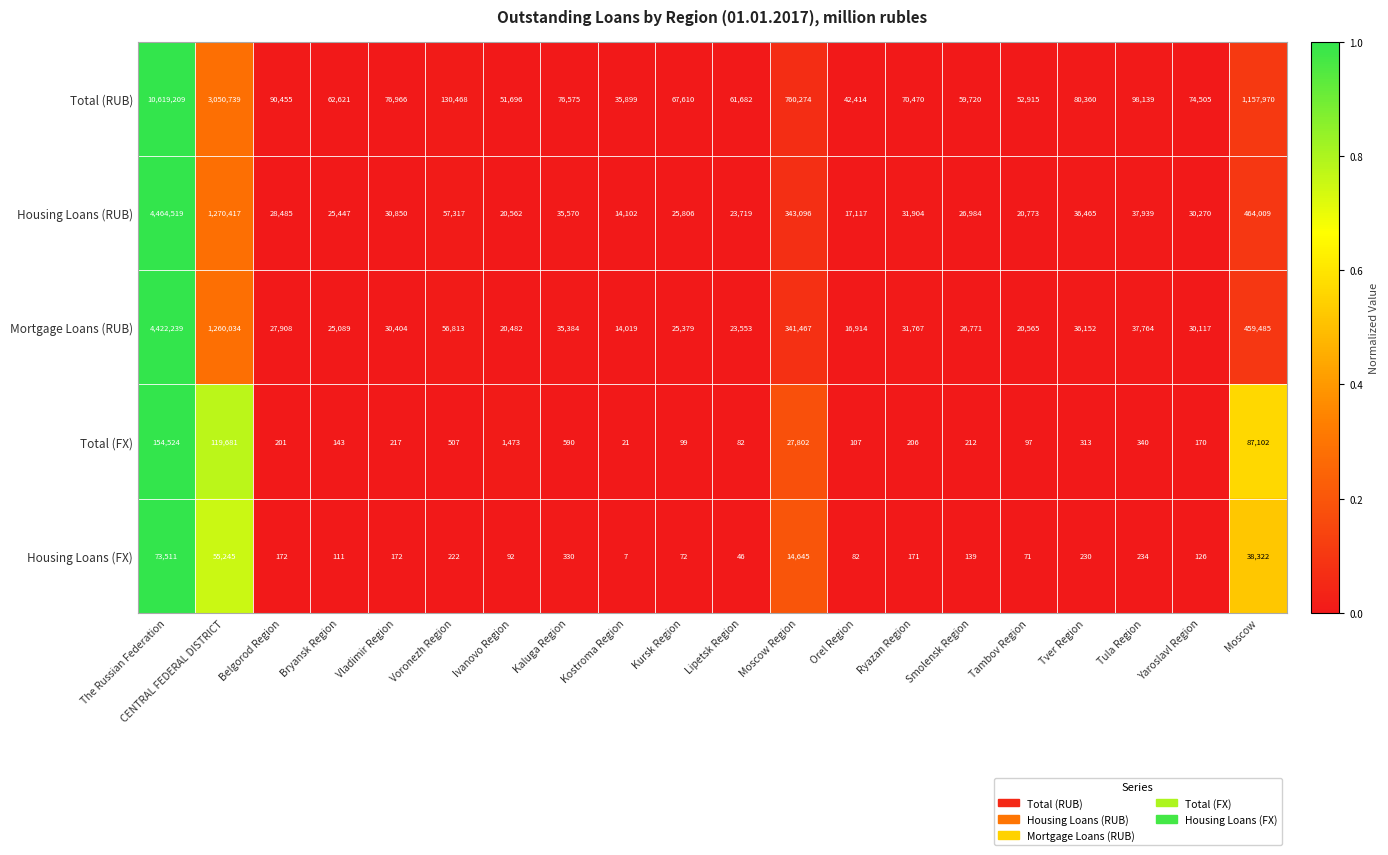

Rank the series by their maximum value, from highest to lowest.

Total (RUB), Housing Loans (RUB), Mortgage Loans (RUB), Total (FX), Housing Loans (FX)